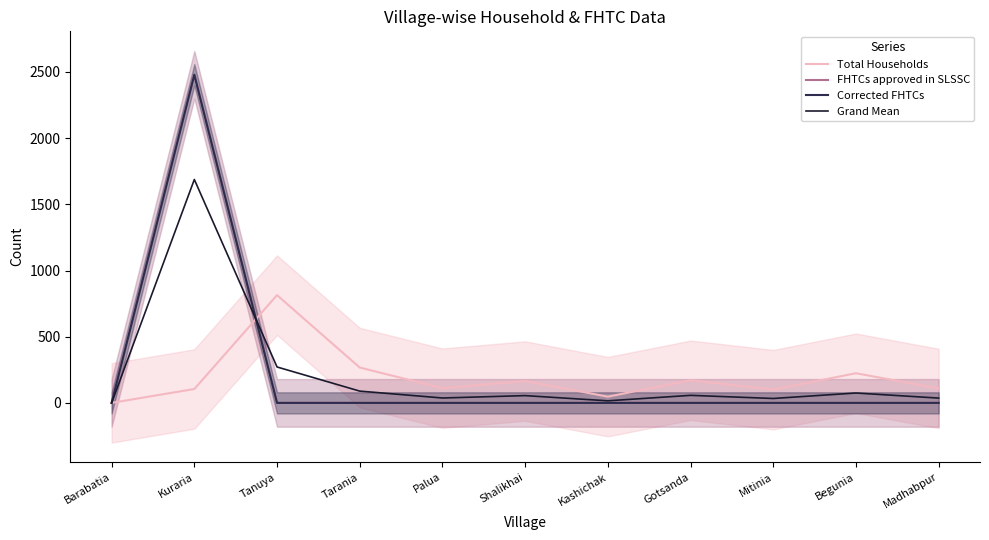

Reading right to left, extract all data points from this chart.

Total Households: Madhabpur=109.0	Begunia=224.0	Mitinia=100.0	Gotsanda=171.0	Kashichak=47.0	Shalikhai=165.0	Palua=111.0	Tarania=267.0	Tanuya=814.0	Kuraria=105.0	Barabatia=0.0
FHTCs approved in SLSSC: Madhabpur=0.0	Begunia=0.0	Mitinia=0.0	Gotsanda=0.0	Kashichak=0.0	Shalikhai=0.0	Palua=0.0	Tarania=0.0	Tanuya=0.0	Kuraria=2479.0	Barabatia=0.0
Corrected FHTCs: Madhabpur=0.0	Begunia=0.0	Mitinia=0.0	Gotsanda=0.0	Kashichak=0.0	Shalikhai=0.0	Palua=0.0	Tarania=0.0	Tanuya=0.0	Kuraria=2479.0	Barabatia=0.0
Grand Mean: Madhabpur=36.3	Begunia=74.7	Mitinia=33.3	Gotsanda=57.0	Kashichak=15.7	Shalikhai=55.0	Palua=37.0	Tarania=89.0	Tanuya=271.3	Kuraria=1687.7	Barabatia=0.0